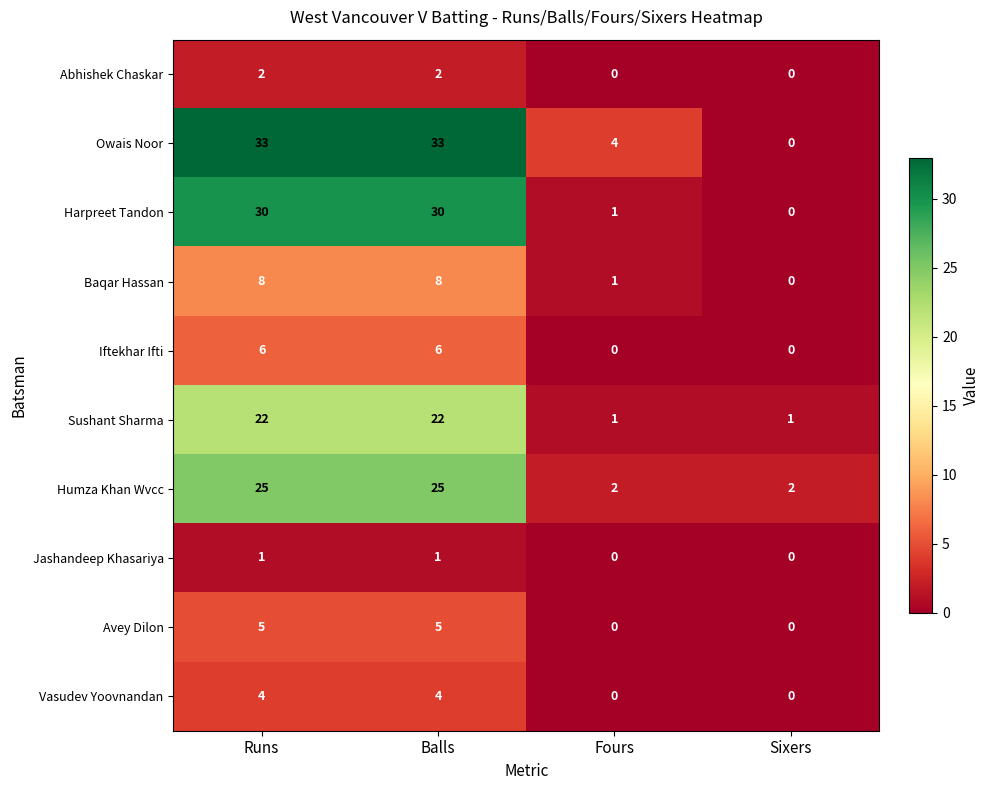

At how many categories does at least one series exceed 25?

2